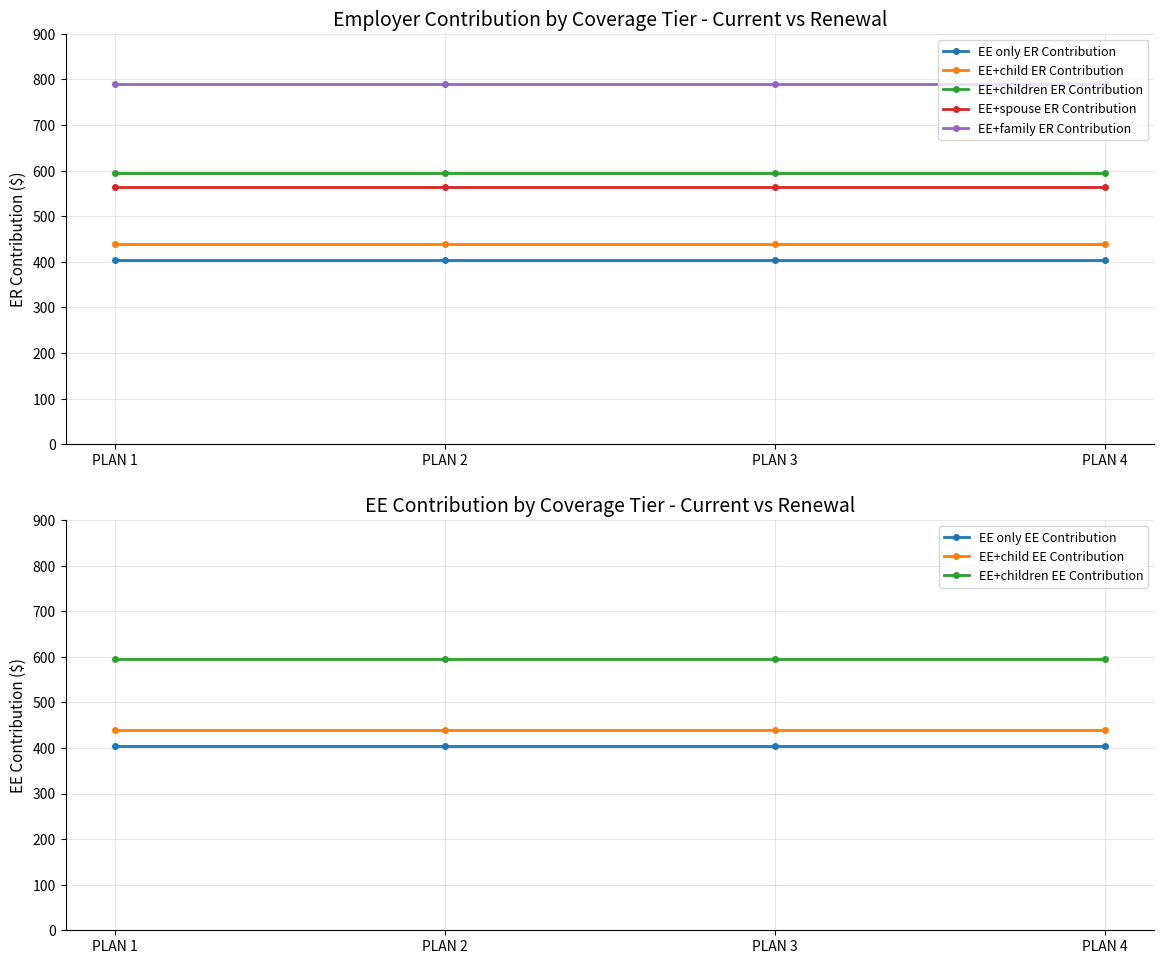

True or false: EE+child ER Contribution has more than 1 points higher than both neighbors.

False